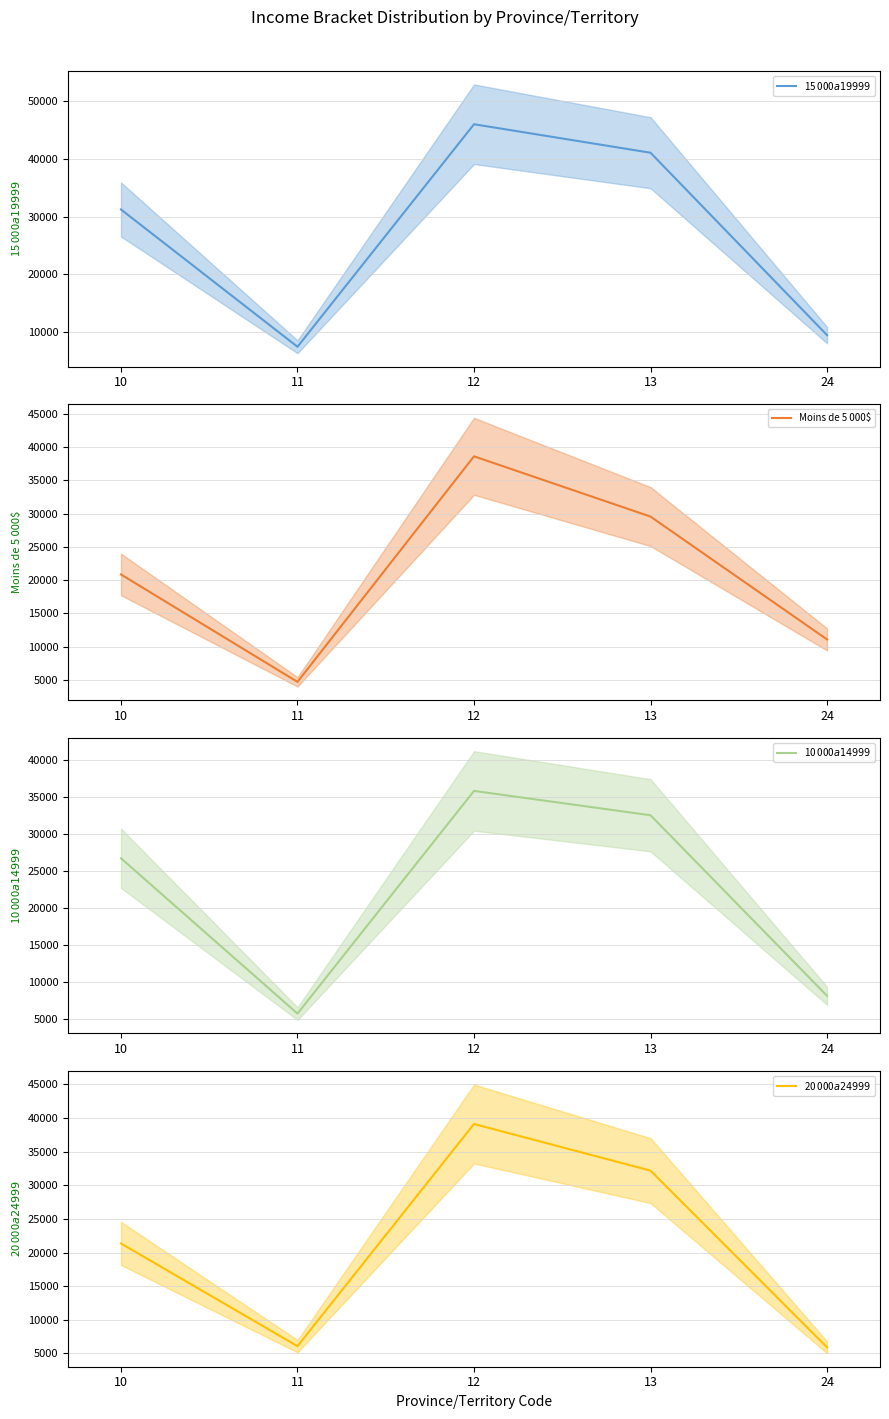

At how many categories does at least one series exceed 30584?

3